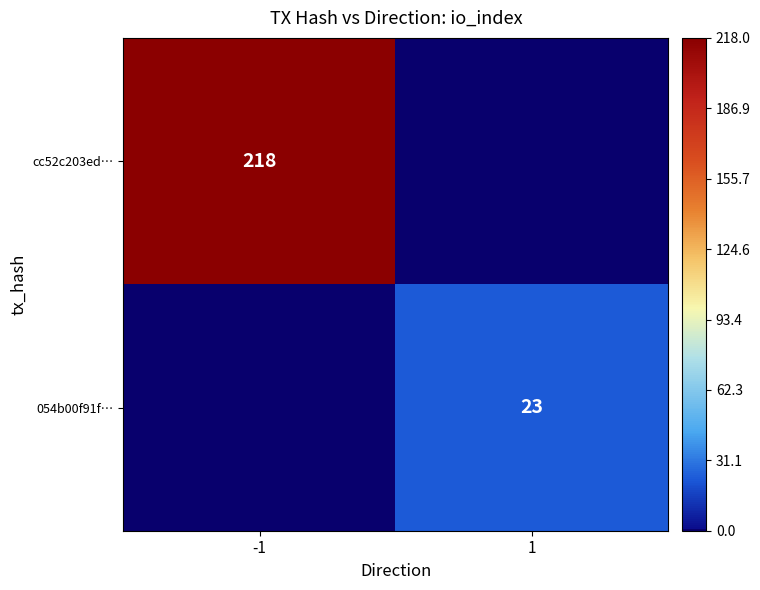

The value of cc52c203ed… at -1 is 218. True or false?

True